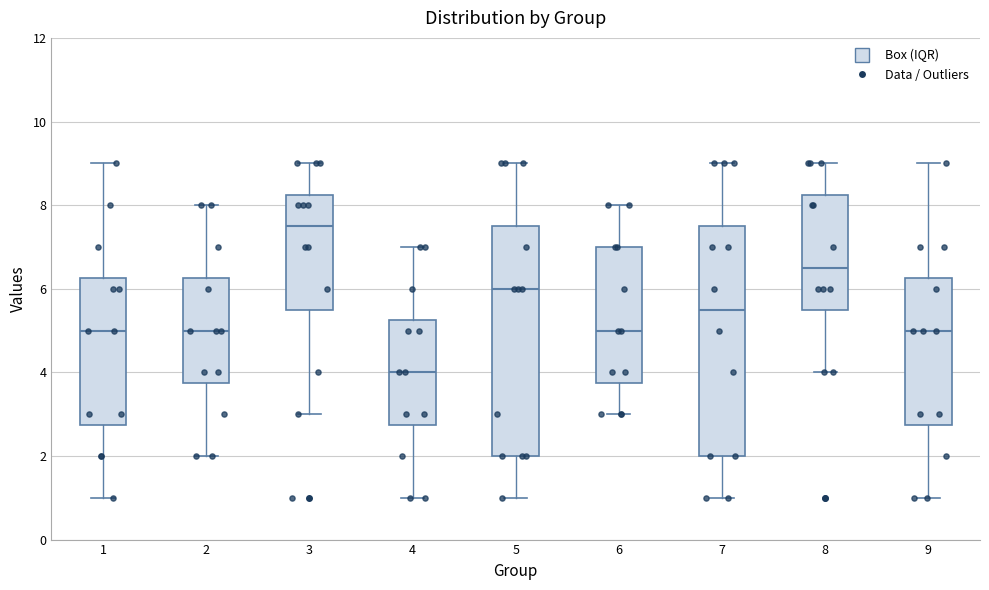

Which box's median line is the lowest?

4